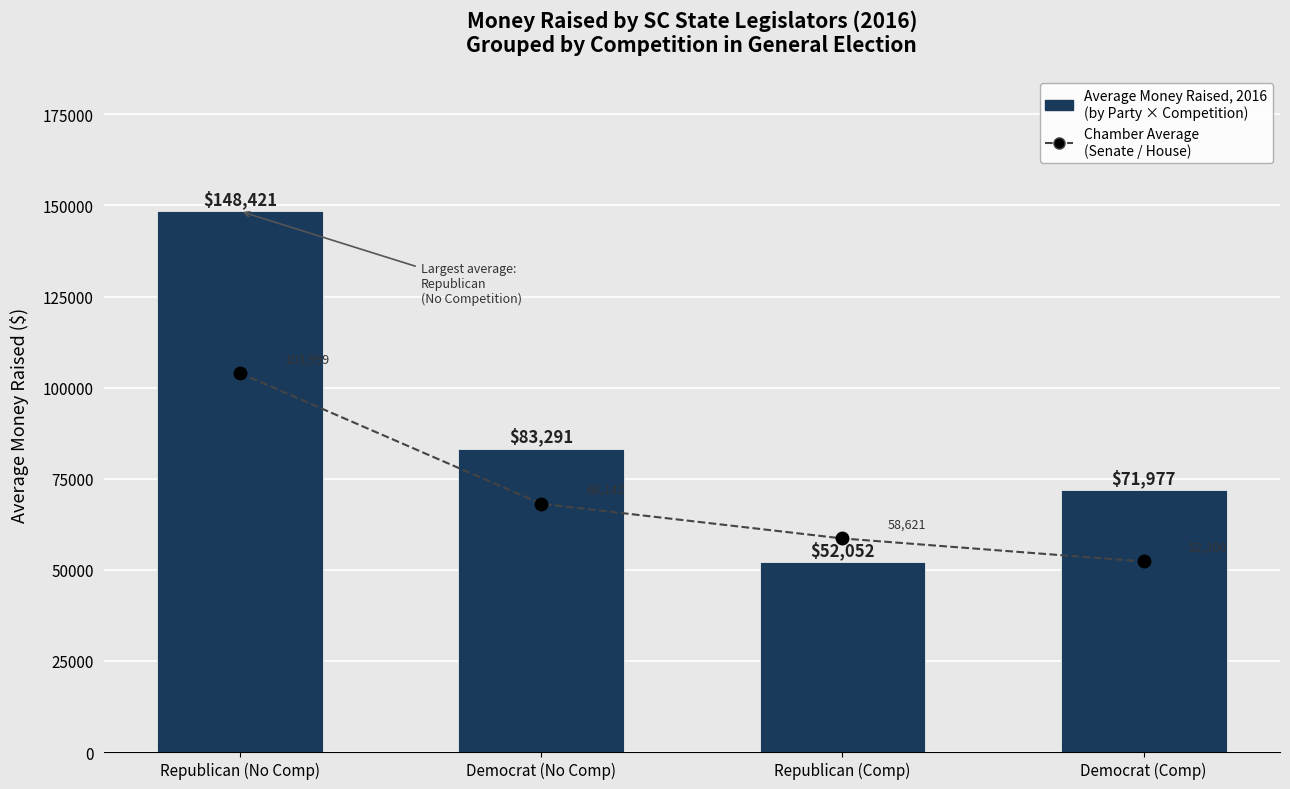

Reading right to left, extract all data points from this chart.

Chamber Average (Senate/House): Democrat (Comp)=52300	Republican (Comp)=58621	Democrat (No Comp)=68142	Republican (No Comp)=103999
Average Money Raised, 2016: Democrat (Comp)=71977	Republican (Comp)=52052	Democrat (No Comp)=83291	Republican (No Comp)=148421